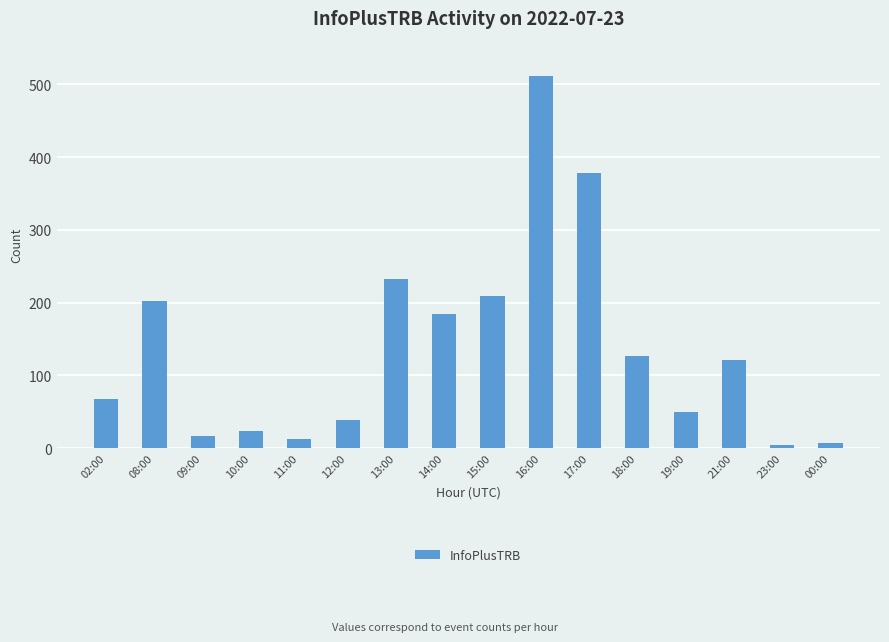

What position from the left is 09:00?

3